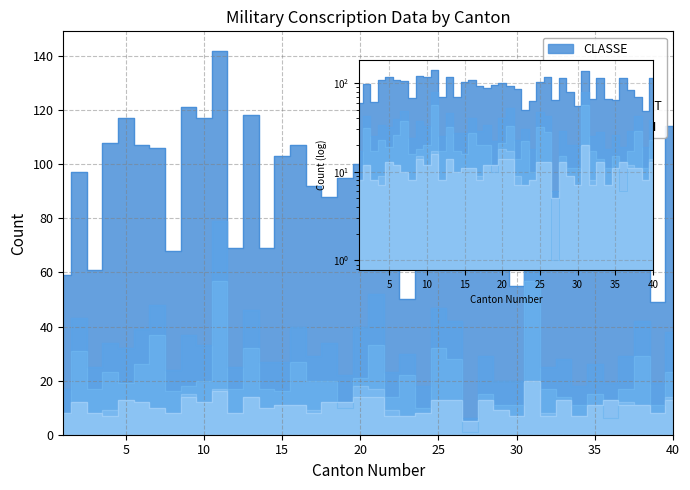

At which category does CONTINGENT reach its first local valley?

3